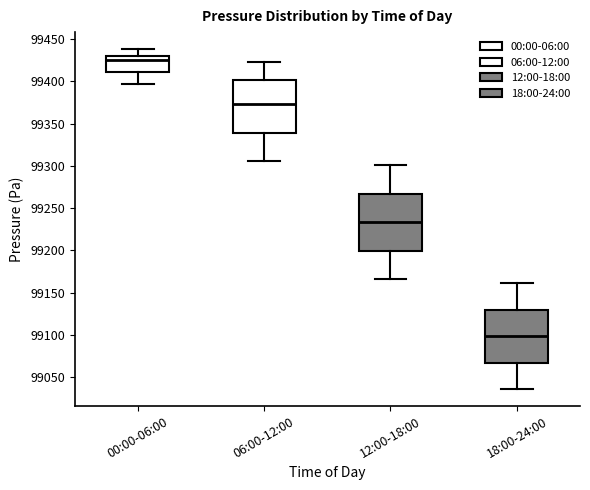

Reading left to right, transcribe this box plot: for each box, give where its median line is, the range the box spans, and where its two whiskers end, as read against the y-axis. The values are not printed on the chart, so give them approximately, as read against the axis.

00:00-06:00: median 99425, box 99410 to 99430, whiskers 99395 to 99440
06:00-12:00: median 99375, box 99340 to 99400, whiskers 99305 to 99425
12:00-18:00: median 99235, box 99200 to 99265, whiskers 99165 to 99300
18:00-24:00: median 99100, box 99065 to 99130, whiskers 99035 to 99160